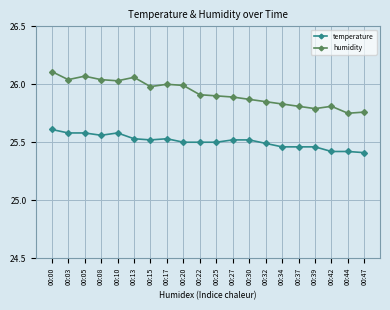

True or false: temperature has a value of 25.6 at 00:00.

True